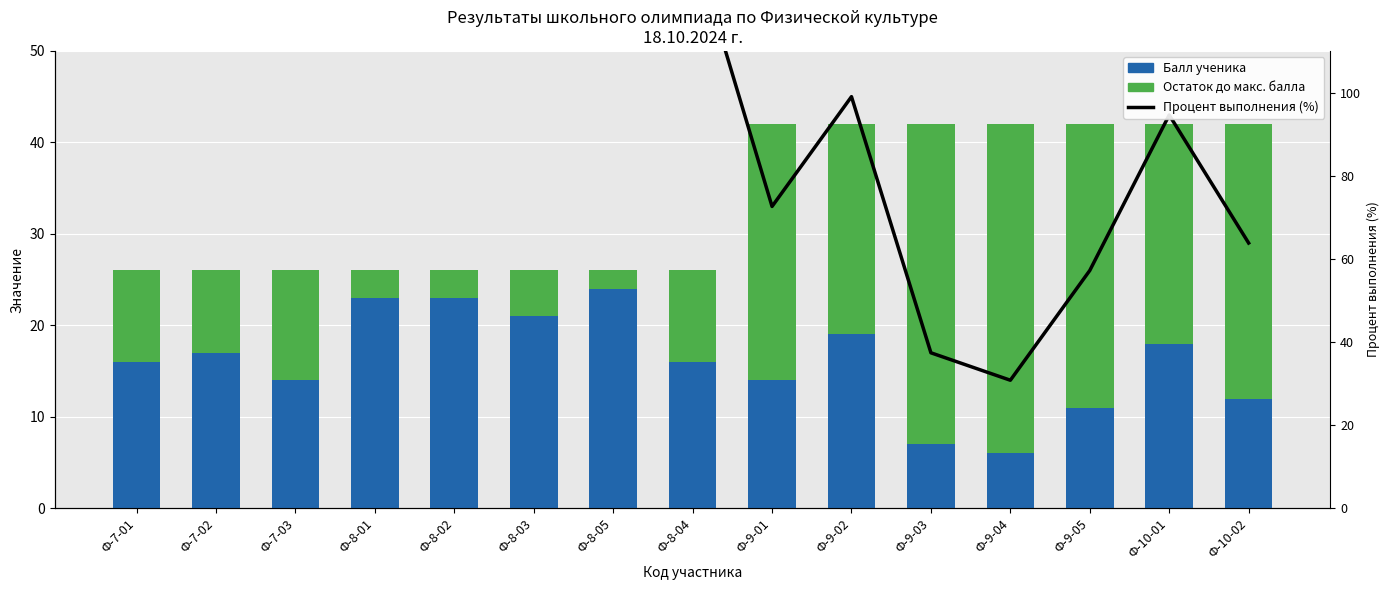

Is it true that Процент выполнения (%) equals 22 at Ф-9-01?

False